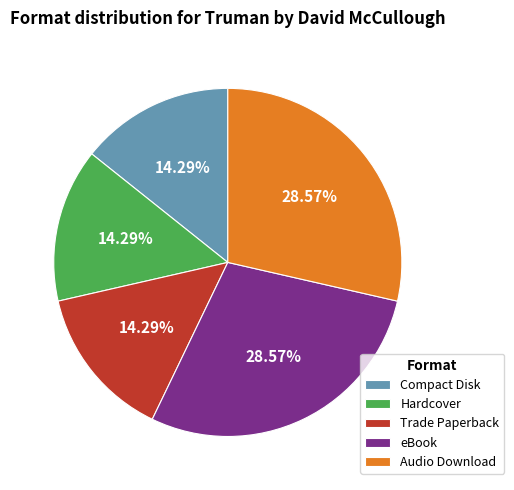

Combined, do Trade Paperback and eBook account for over 50%?

No